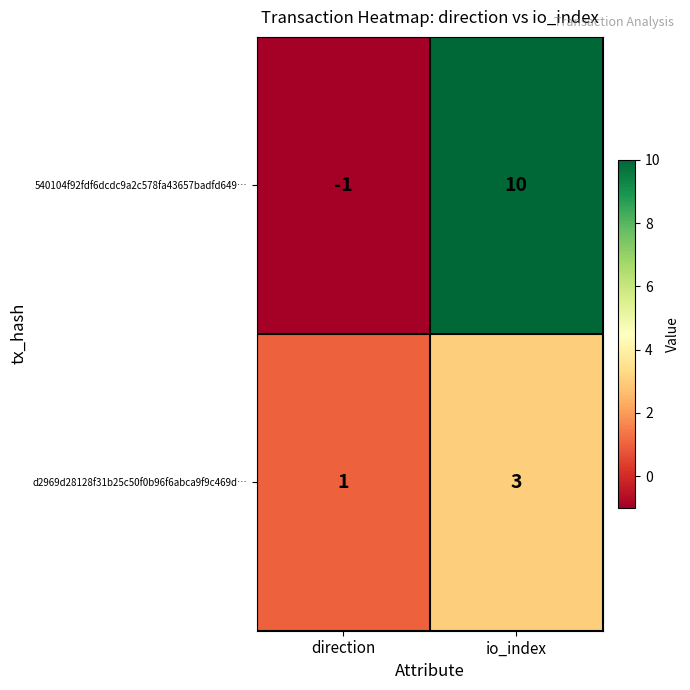

What is the highest value of the 540104f92fdf6dcdc9a2c578fa43657badfd649… series?

10